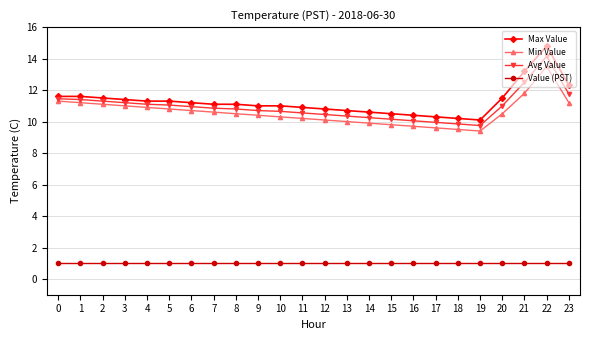

Is the value of Min Value at 5 greater than the value of Max Value at 4?

No